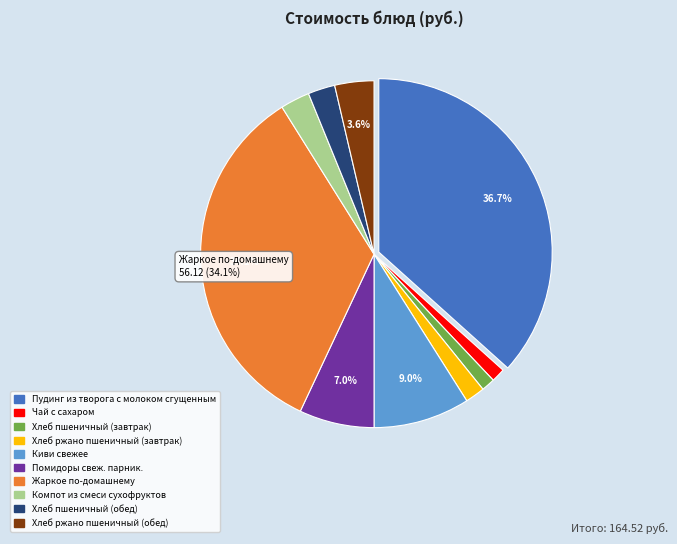

To the nearest percent, what percentage of the pie is Компот из смеси сухофруктов?

3%